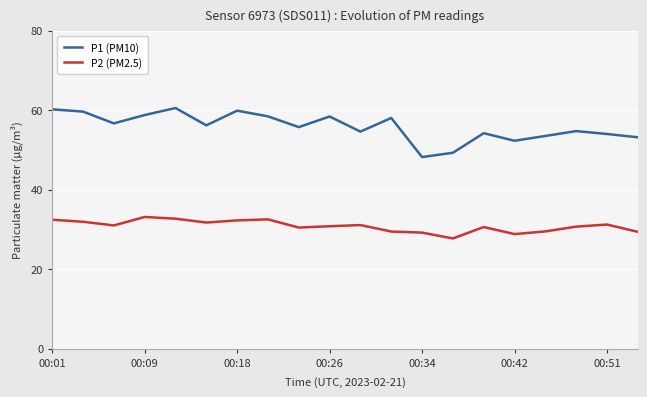

Which series has the largest range (max minus min)?

P1 (PM10)